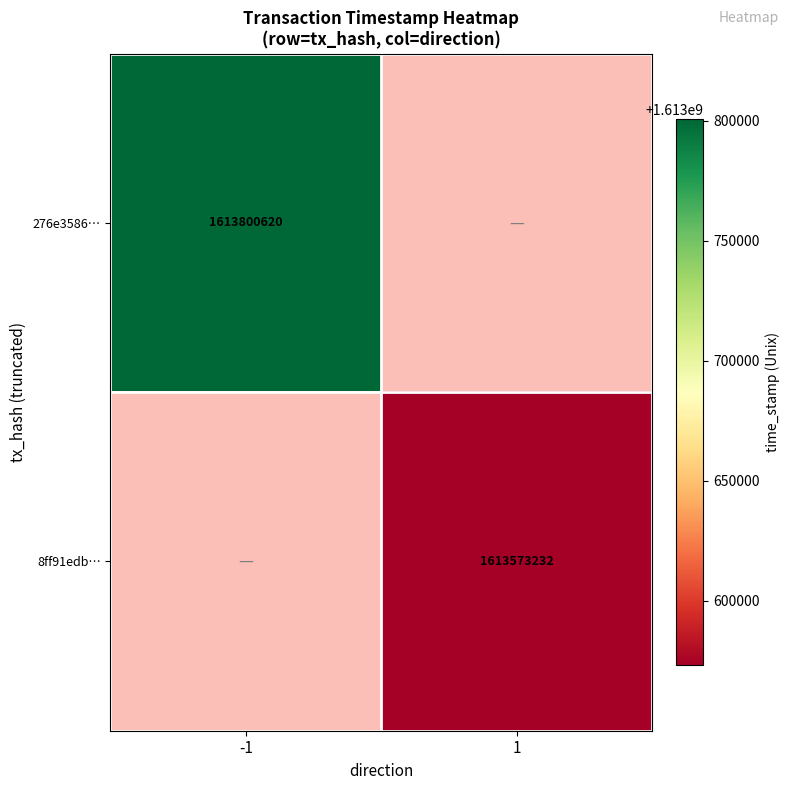

The 8ff91edb… series shows 2525421689 at 1. True or false?

False